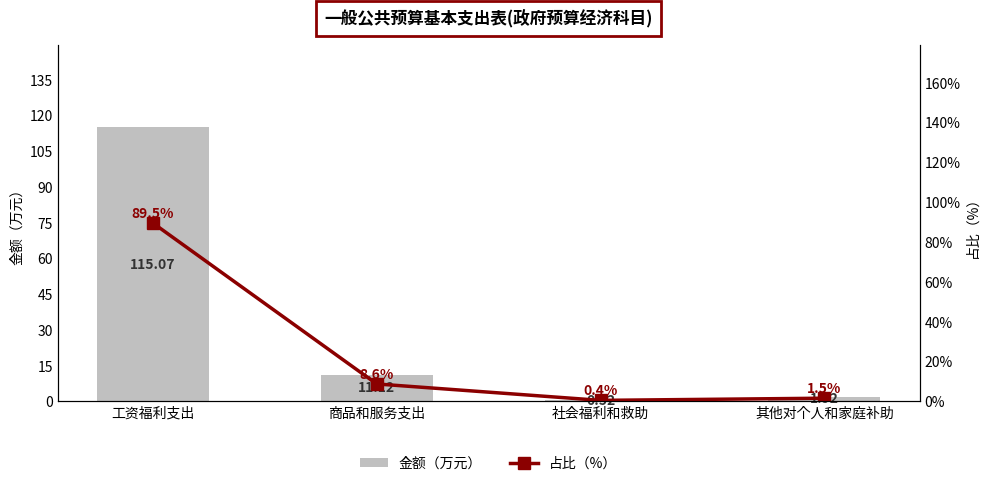

Reading left to right, transcribe all the data shown in this chart.

金额（万元）: 工资福利支出=115.1	商品和服务支出=11.1	社会福利和救助=0.5	其他对个人和家庭补助=1.9
占比（%）: 工资福利支出=89.5	商品和服务支出=8.6	社会福利和救助=0.4	其他对个人和家庭补助=1.5